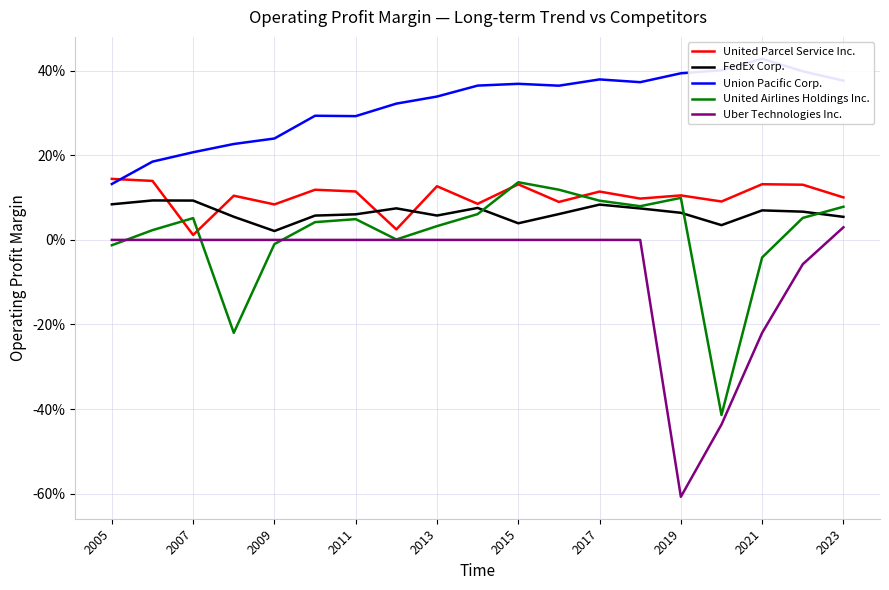

The value of Union Pacific Corp. at 15 is 0.2. True or false?

False